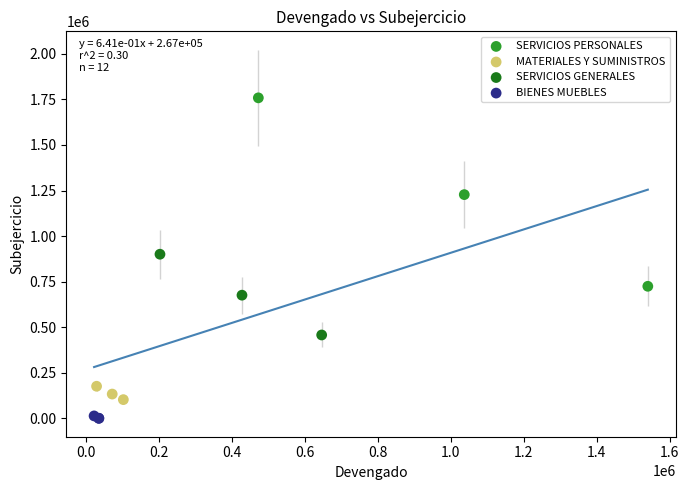

Which series reaches the minimum Y coordinate?

BIENES MUEBLES